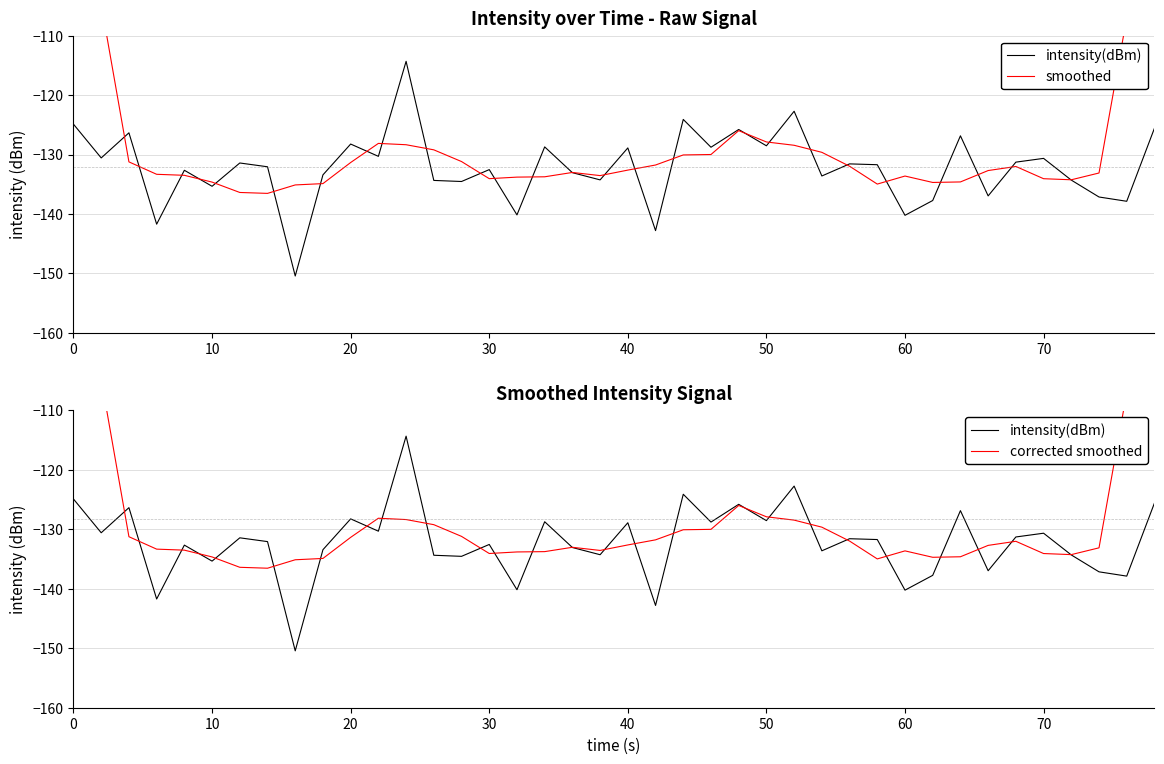

At 20, list the series in order from smallest to largest.

smoothed, corrected smoothed, intensity(dBm)